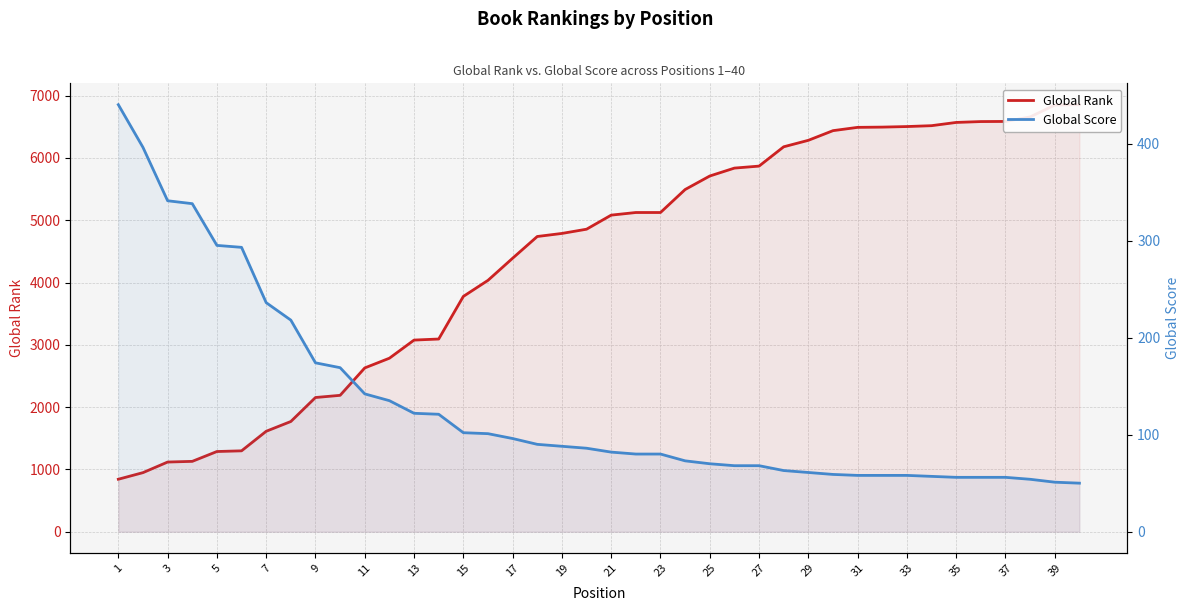

What is the minimum value shown in the chart?

50